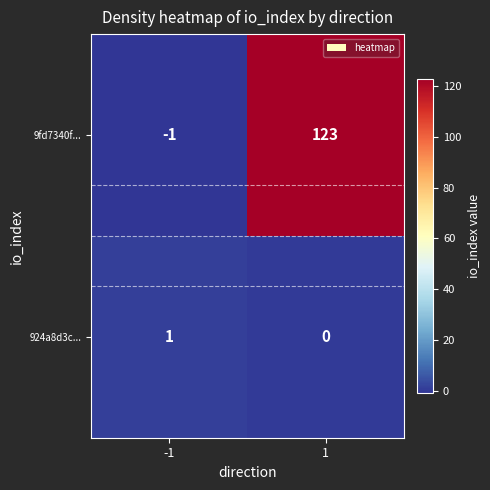

How many series are shown in this chart?

2